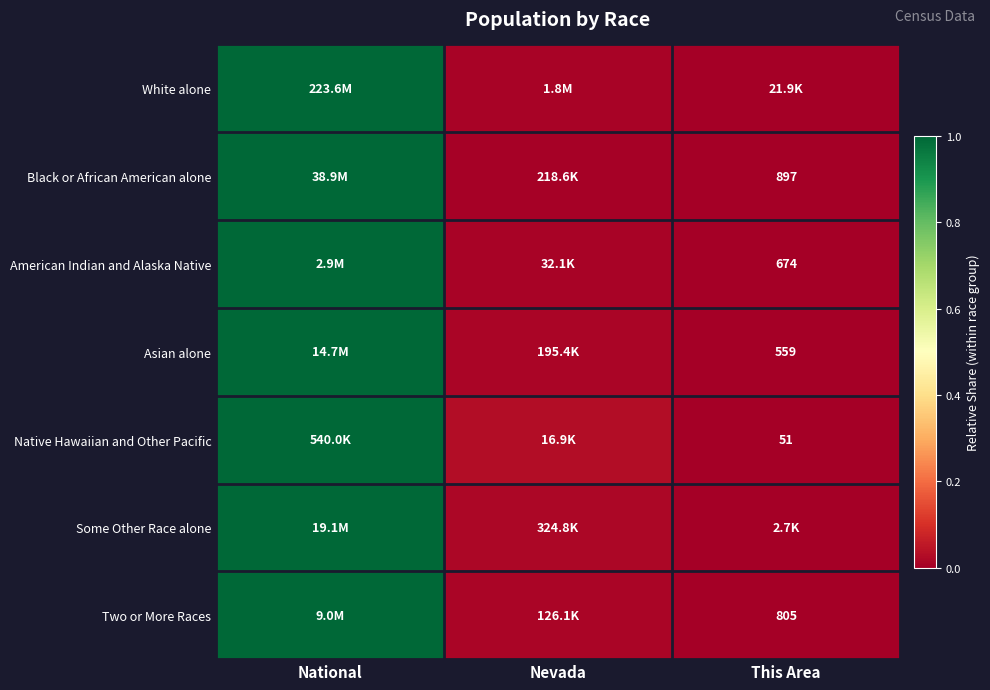

Which has a higher value, National or This Area?

National